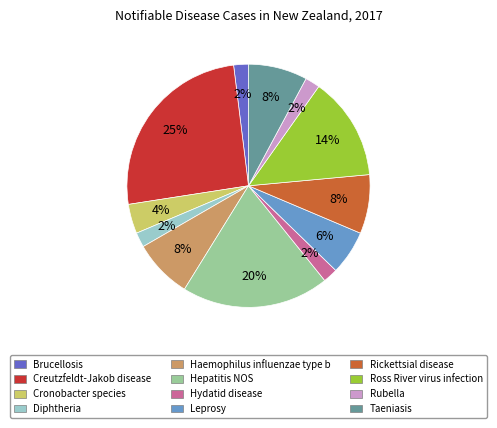

Is there any slice that represents more than half of the pie?

No